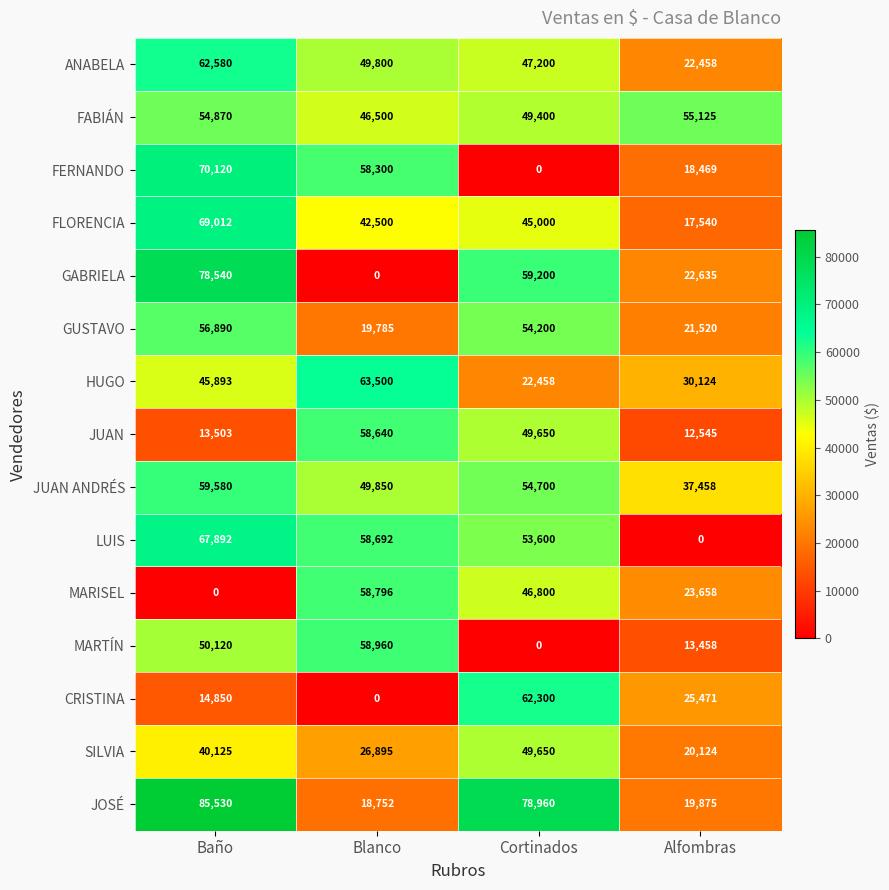

What is the sum of the MARISEL values at Blanco and Cortinados?

105596